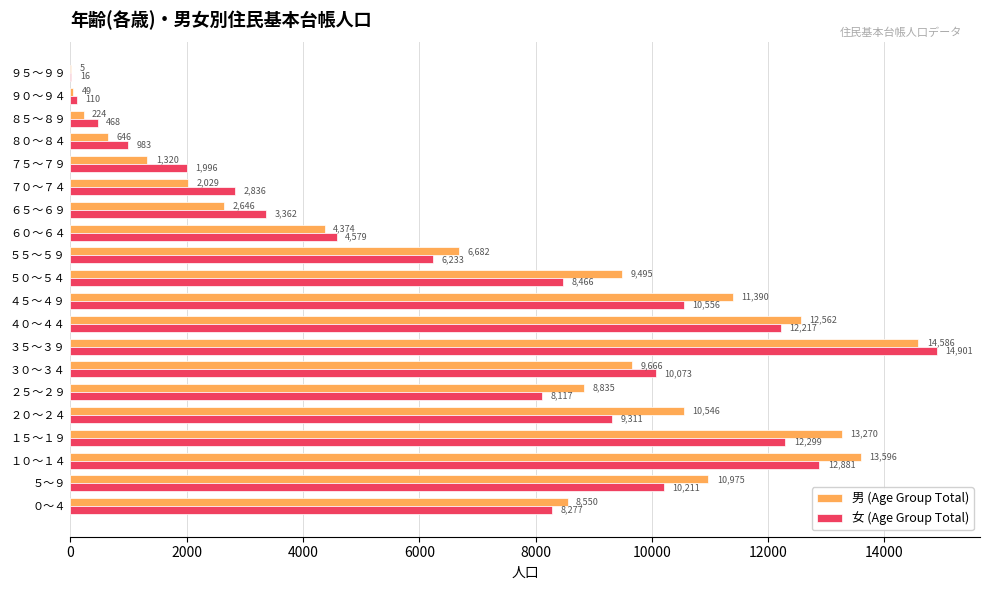

Where is 女 (Age Group Total) nearest to the value 7458?

２５～２９